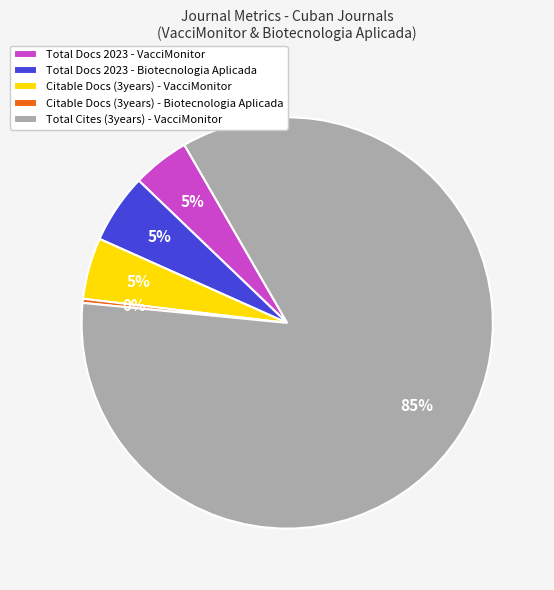

Which slice is the smallest?

Citable Docs (3years) - Biotecnologia Aplicada